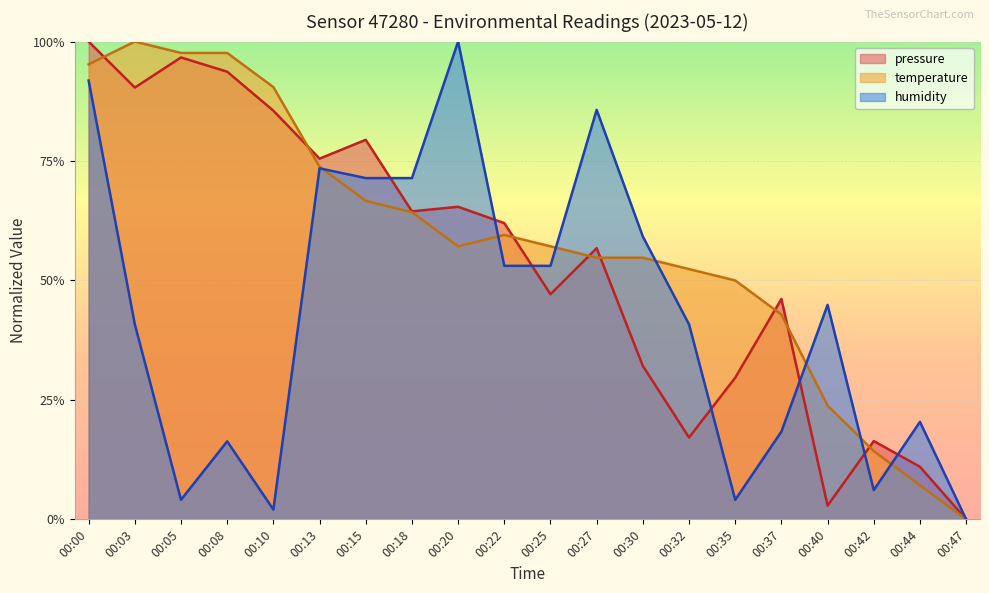

What is the approximate value of pressure at 00:05?

1.0